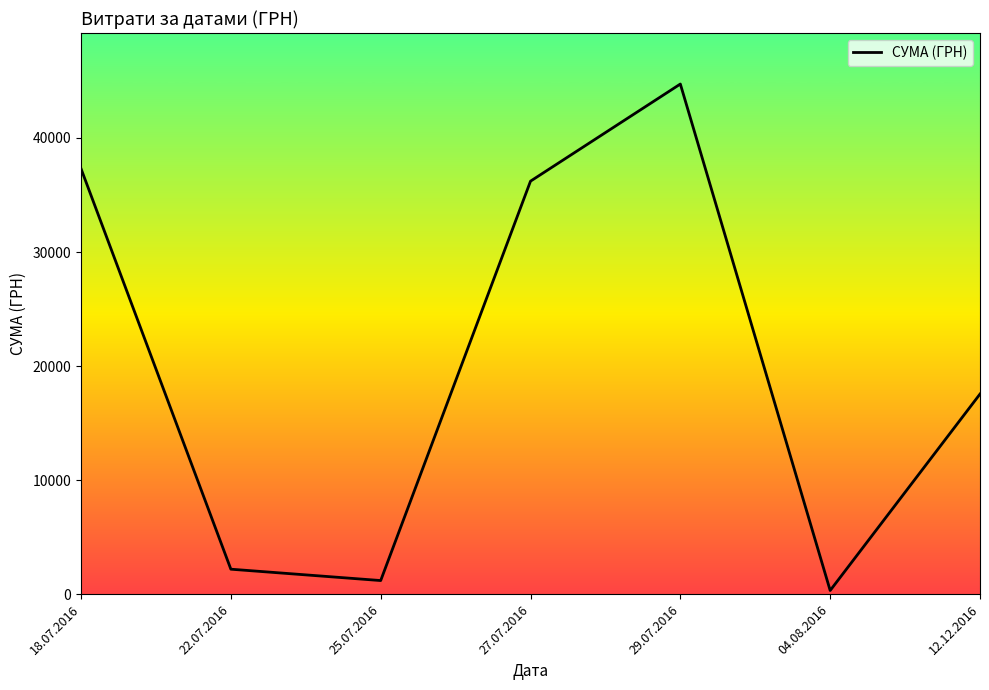

Rank the categories by value from highest to lowest.

29.07.2016, 18.07.2016, 27.07.2016, 12.12.2016, 22.07.2016, 25.07.2016, 04.08.2016